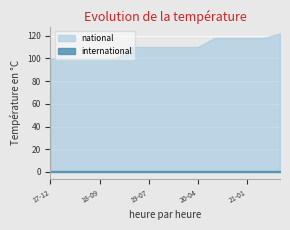

Which series has the largest total across all categories?

national